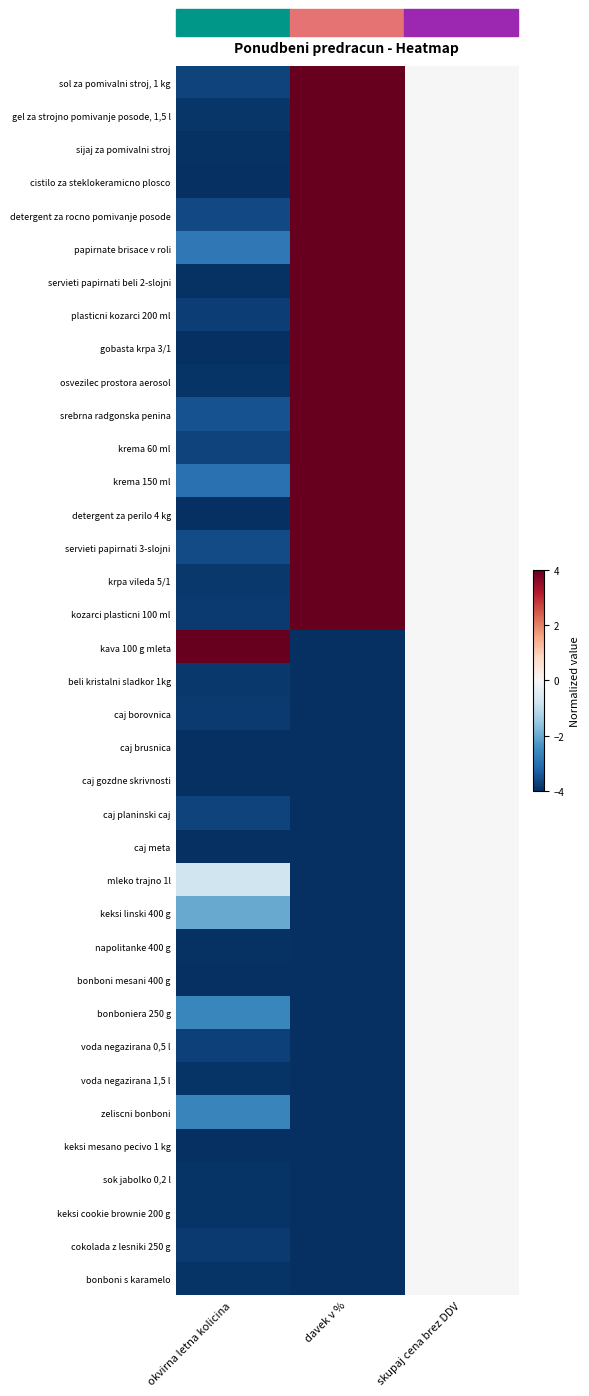

At how many categories does at least one series exceed -3?

3